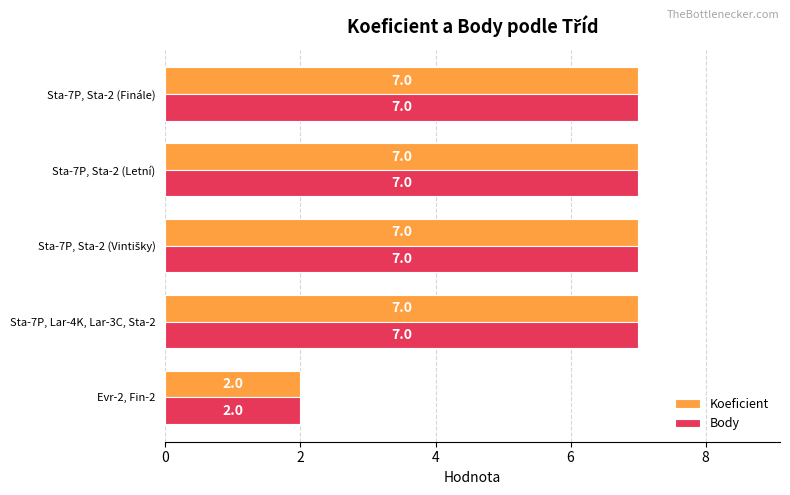

How many Body values are between 7 and 8?

4